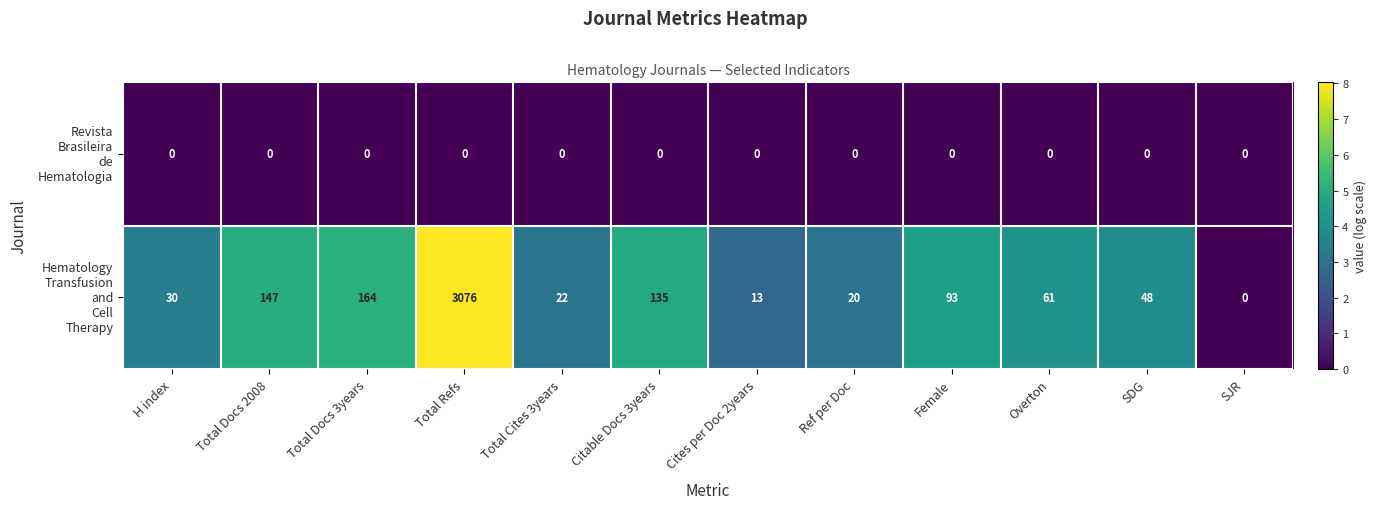

How many data points does each series have?

12